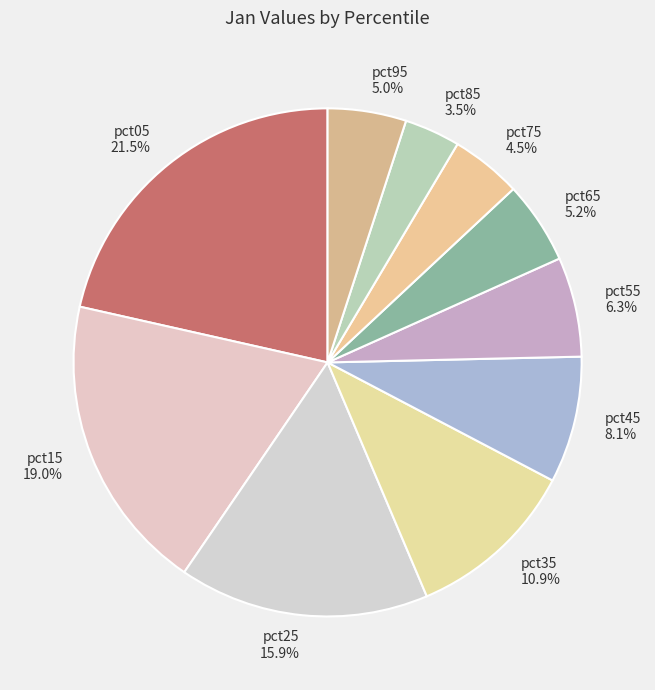

How many slices are in this pie chart?

10